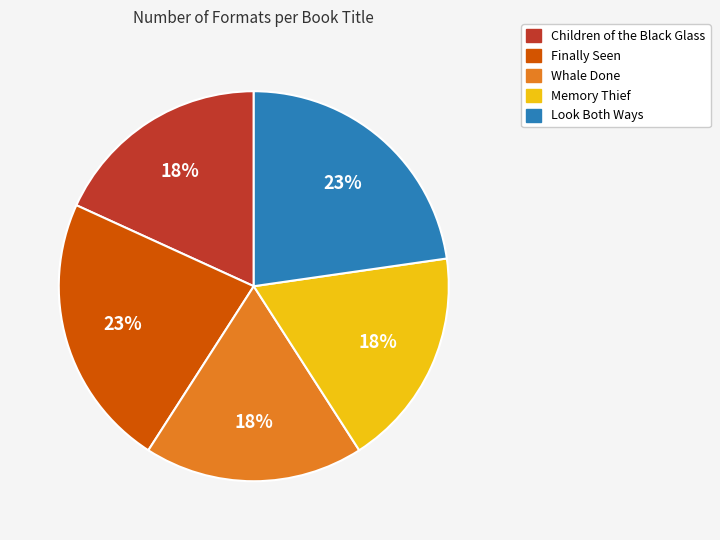

To the nearest percent, what is the combined percentage of Whale Done and Memory Thief?

36%